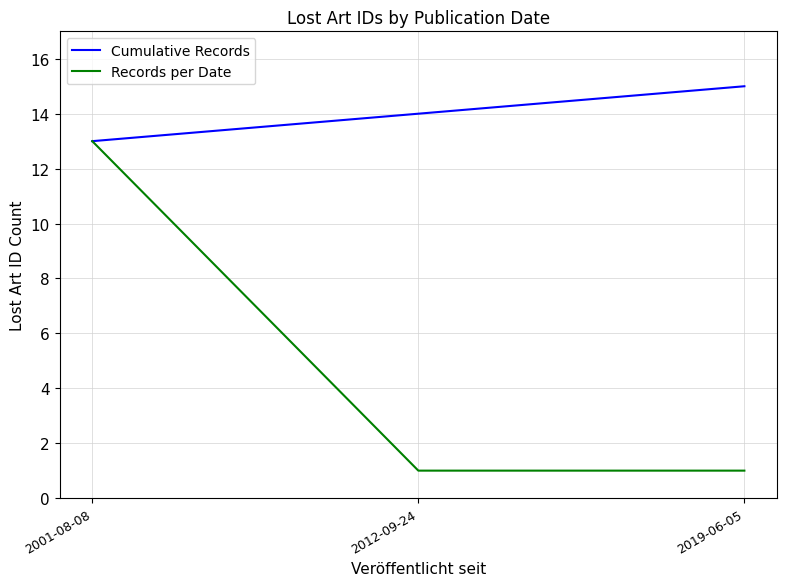

How many distinct data groups are displayed?

2